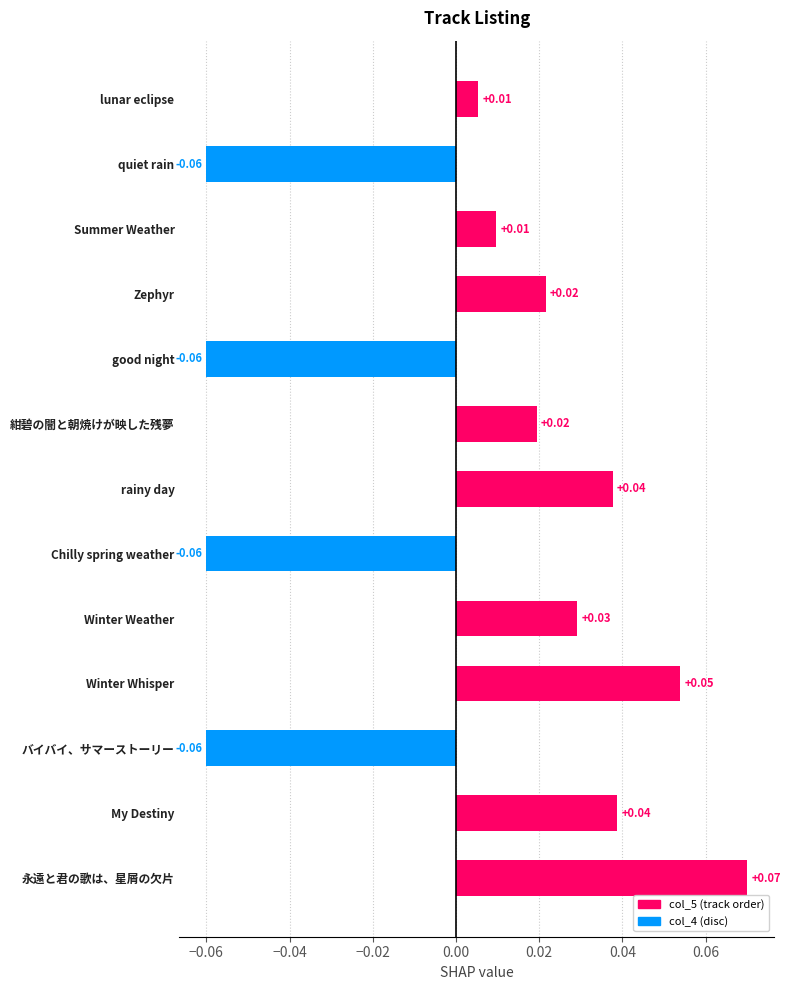

What is the label of the 5th bar from the top?

good night